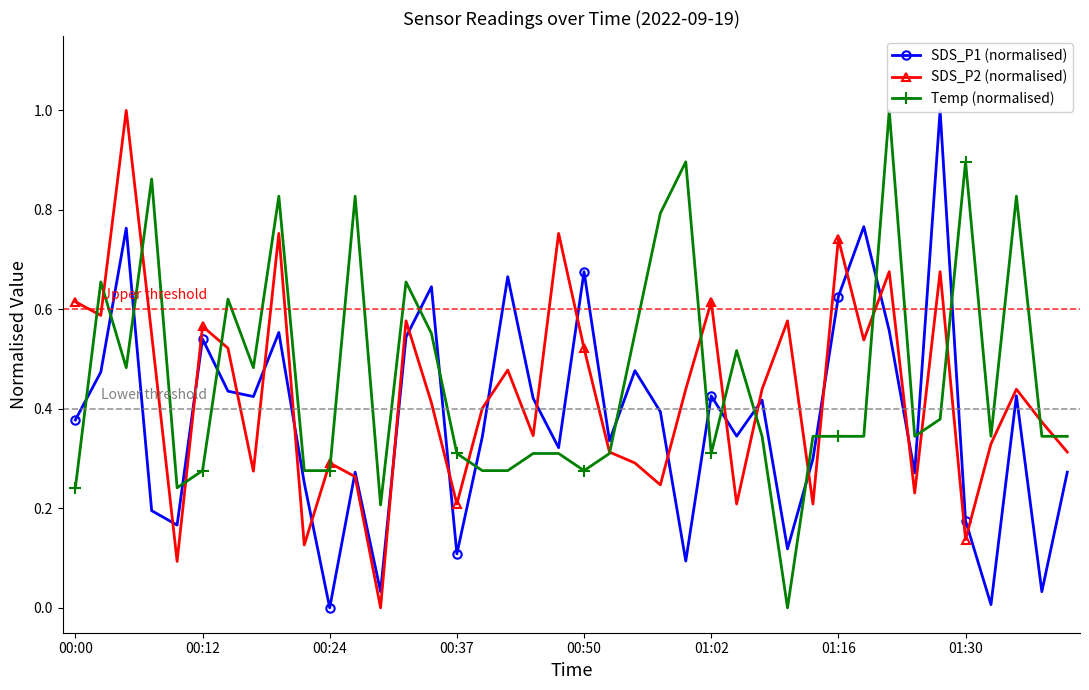

True or false: SDS_P2 (normalised) has more than 2 interior local peaks.

True